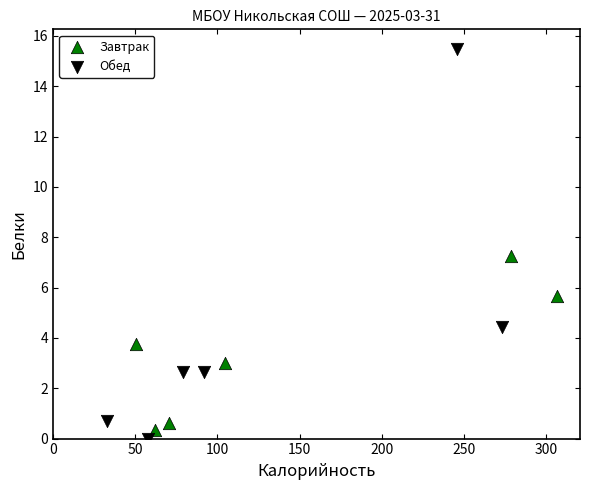

Which series has the widest spread of Y values?

Обед